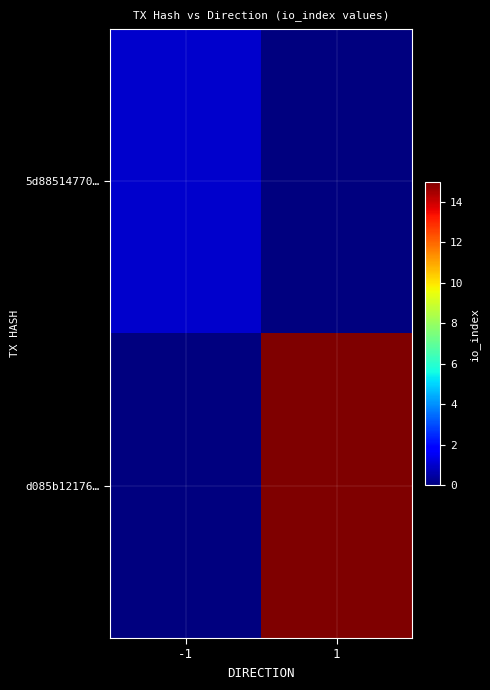

Reading right to left, extract all data points from this chart.

5d88514770…: 1=0	-1=1
d085b12176…: 1=15	-1=0